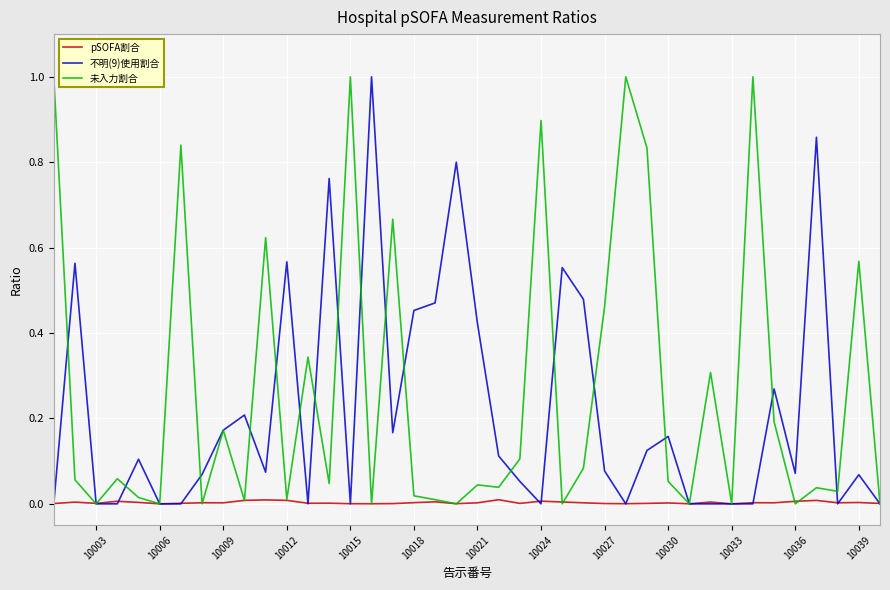

List the series in order of their overall mean, highest first.

未入力割合, 不明(9)使用割合, pSOFA割合